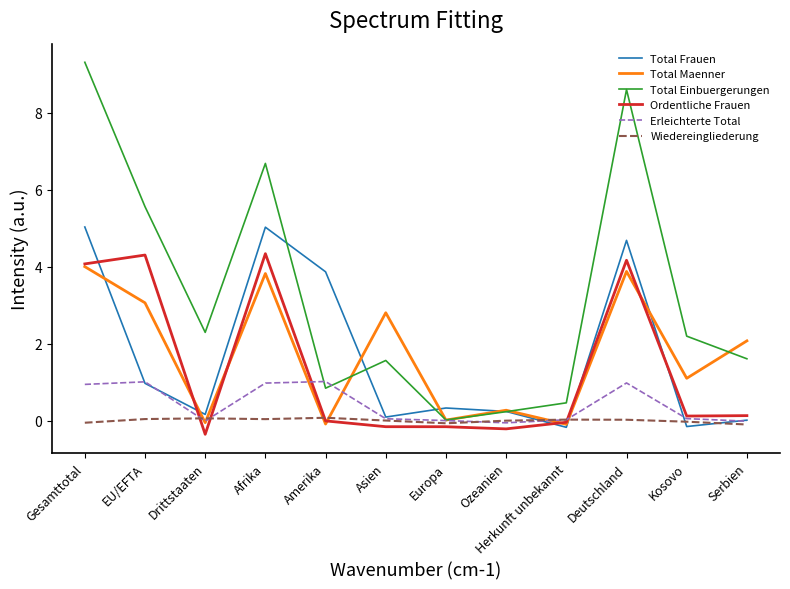

How many interior local peaks does the Wiedereingliederung series have?

3